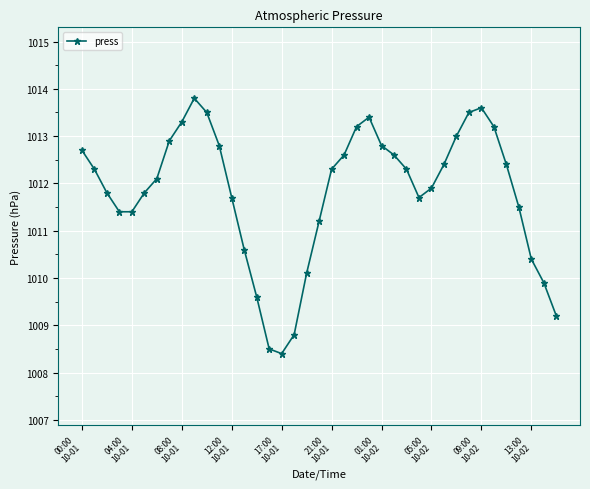

How many interior local peaks (higher than both neighbors) does the data have?

3